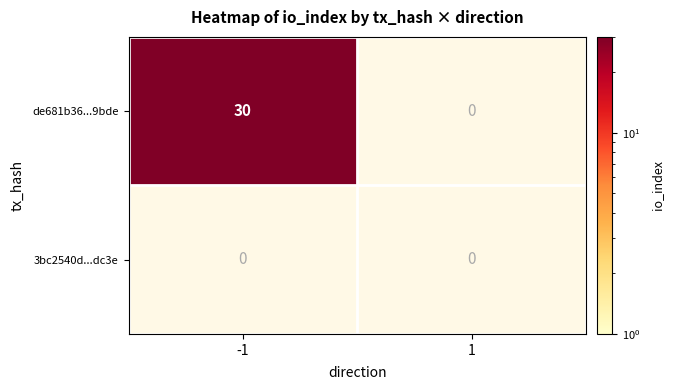

Which series has the widest spread of values?

de681b36b3f7ace0477faf0872a72d69...